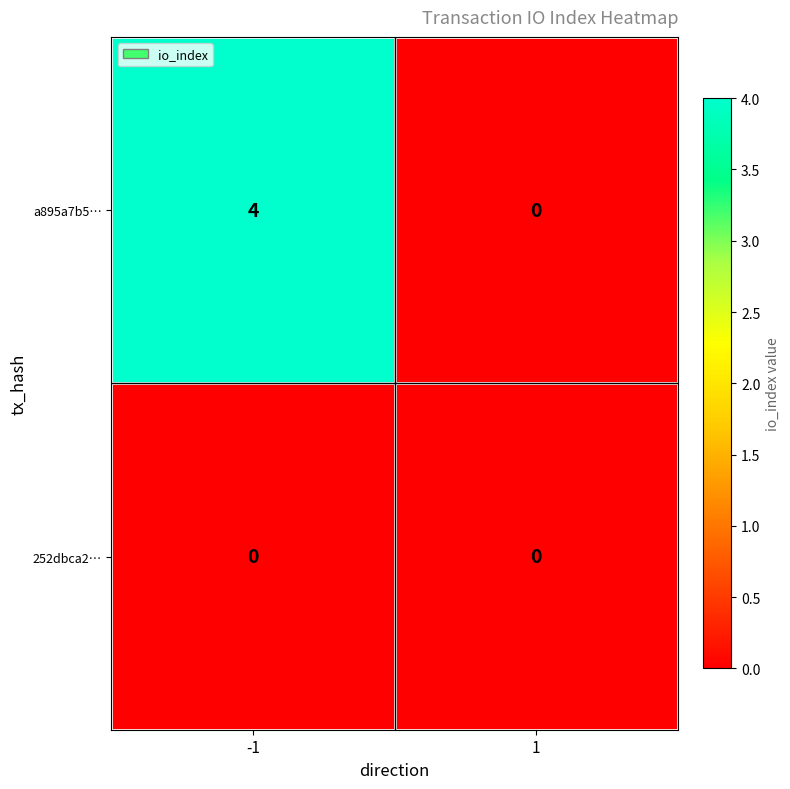

Which series changed the most between -1 and 1?

a895a7b5…